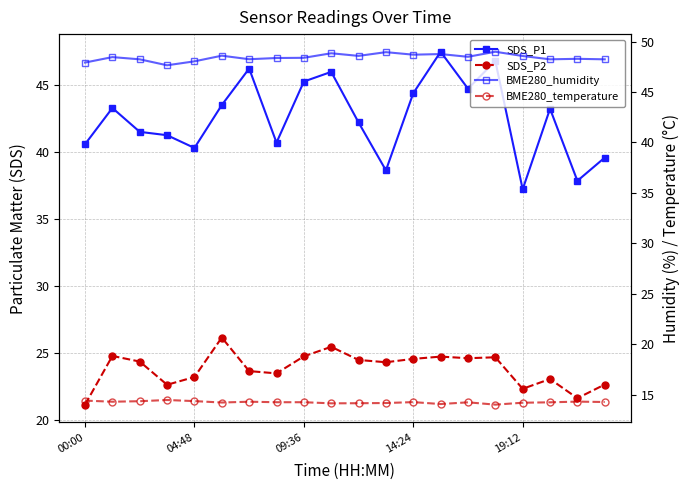

What is the highest value of the BME280_temperature series?

14.5